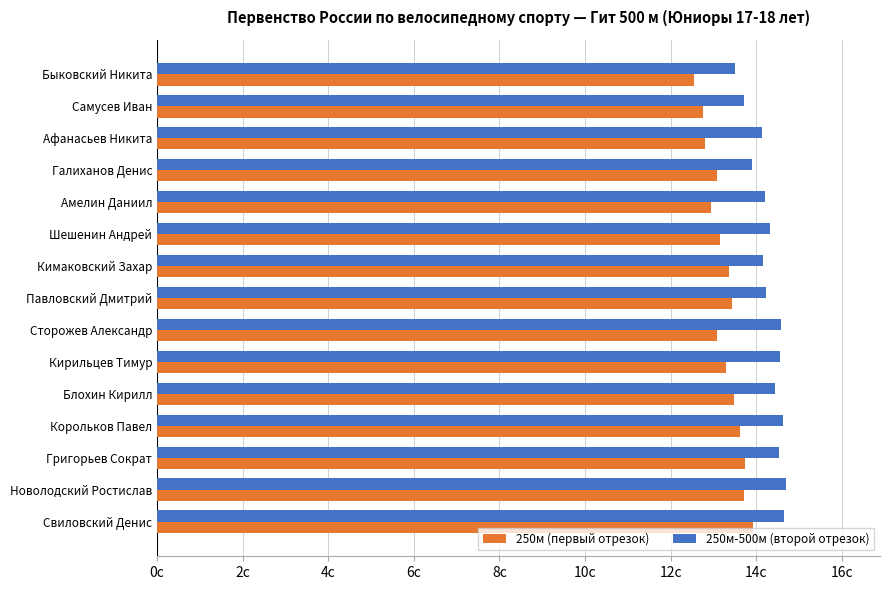

What are all the series names shown in the legend?

250м (первый отрезок), 250м-500м (второй отрезок)